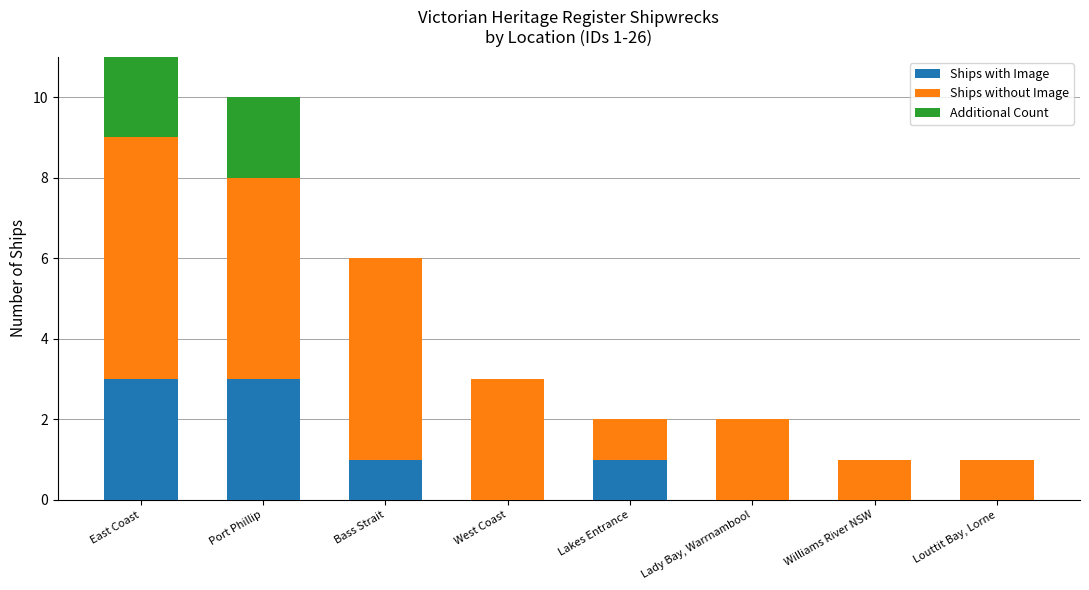

What is the difference between the second highest and second lowest values in the Additional Count series?

2